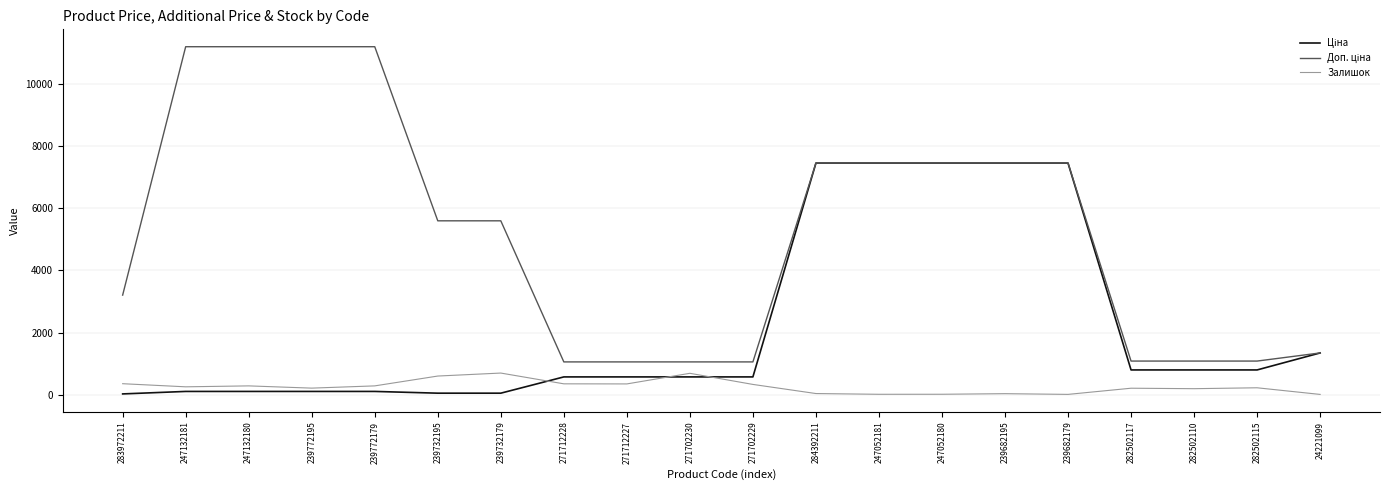

Read the Залишок value at 247132180.

290.0